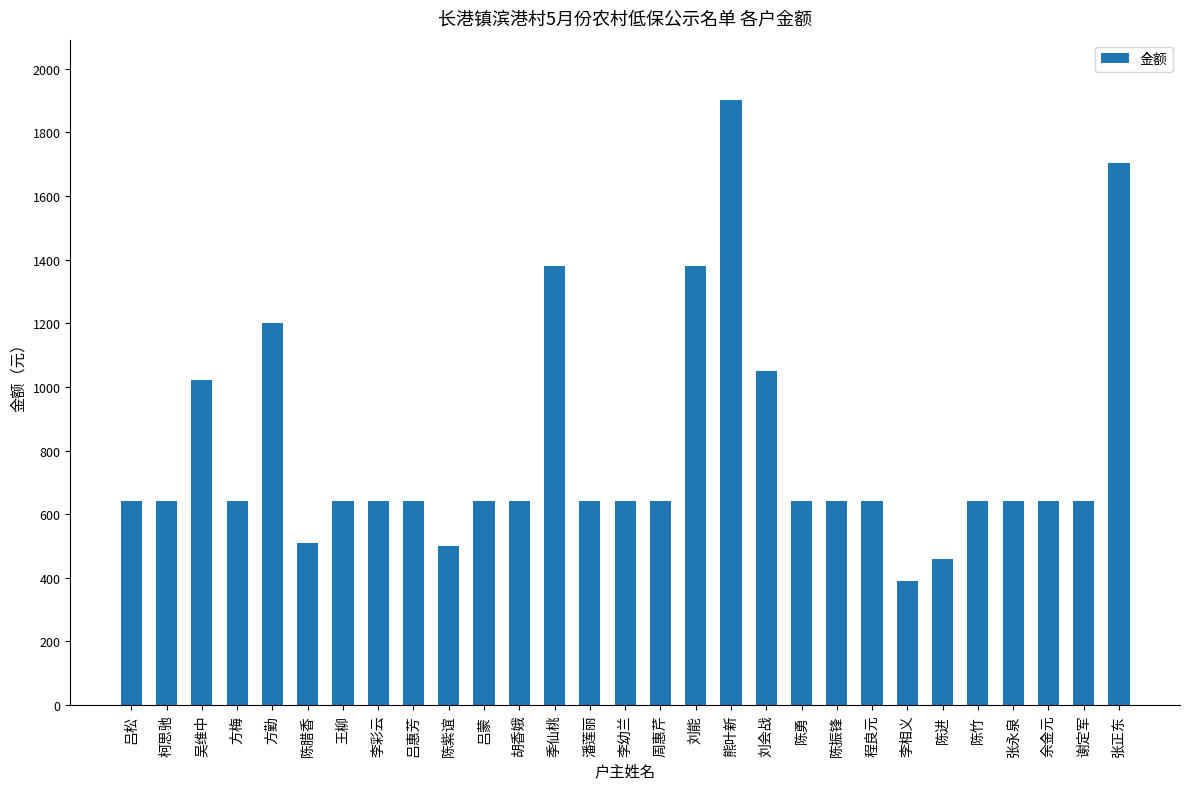

What is the difference between the second highest and second lowest values?

1242